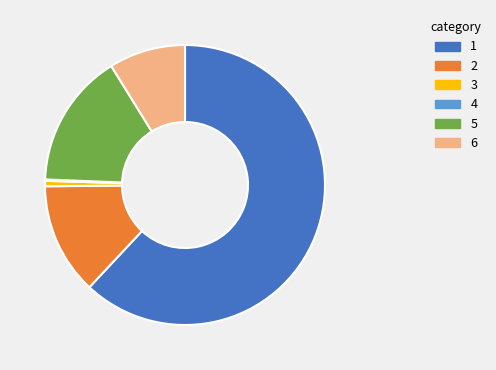

Is there a majority slice in this chart?

Yes